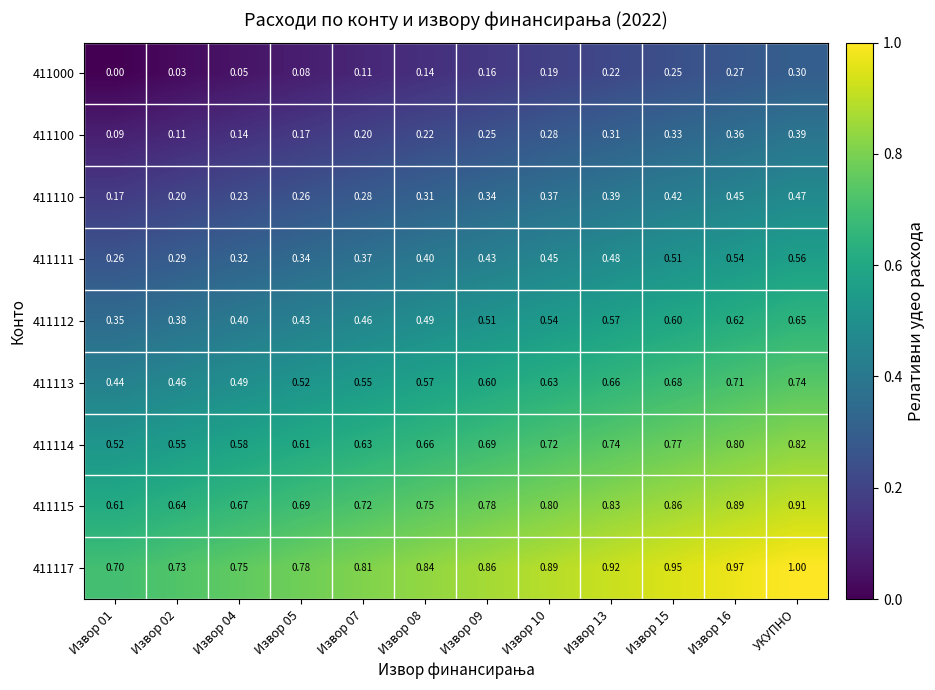

At which label does 411117 reach its peak?

УКУПНО